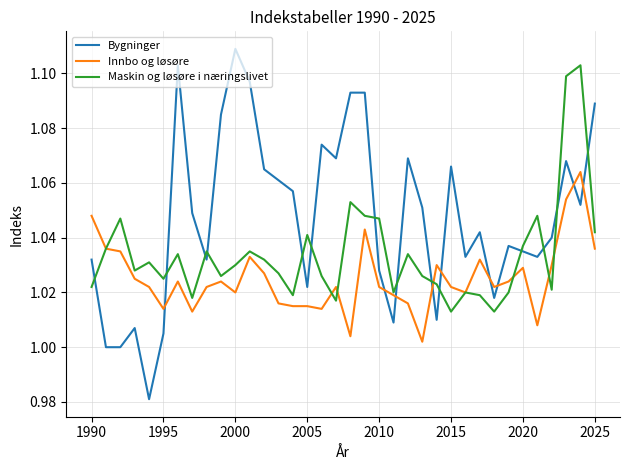

Which series has the largest range (max minus min)?

Bygninger